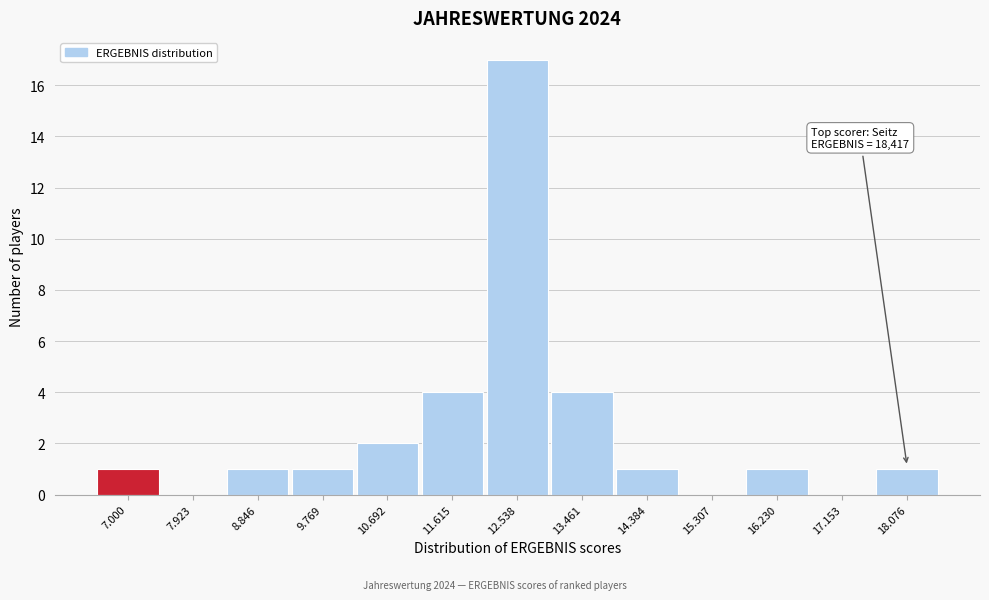

Reading left to right, what are all the values shown in this chart?

7.000=1	7.923=0	8.846=1	9.769=1	10.692=2	11.615=4	12.538=17	13.461=4	14.384=1	15.307=0	16.230=1	17.153=0	18.076=1